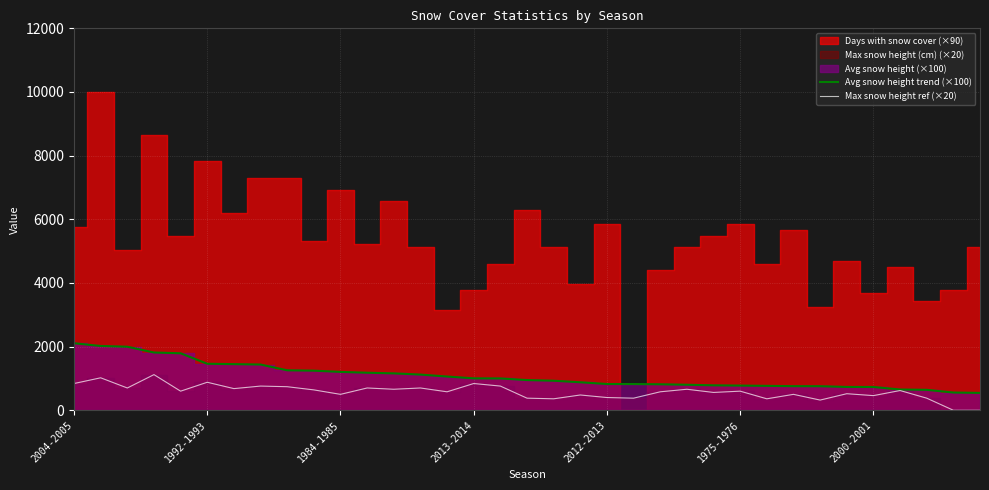

What is the minimum value for Avg snow height trend (×100)?

545.6